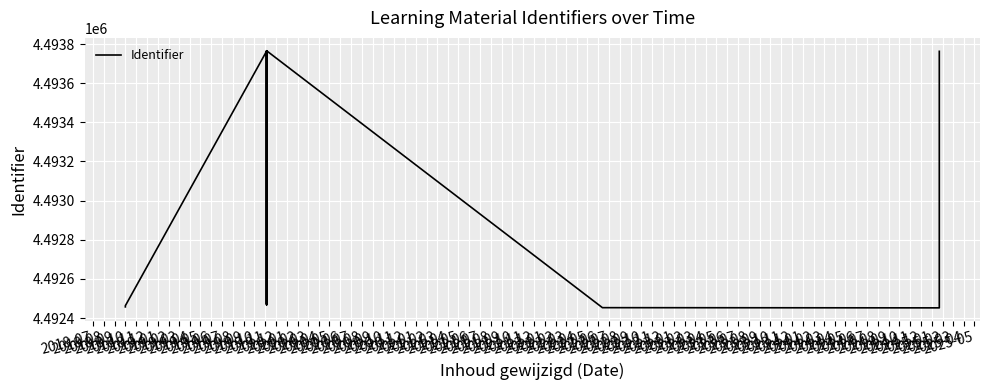

What is the label of the 2nd point from the left?

2018-10